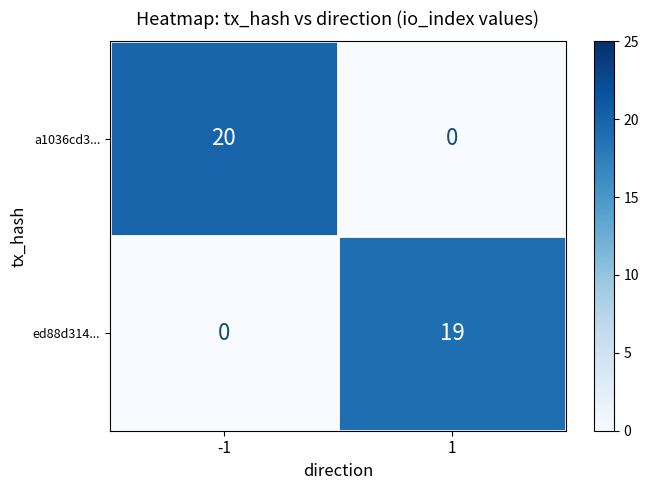

Which series has the largest total across all categories?

a1036cd3...